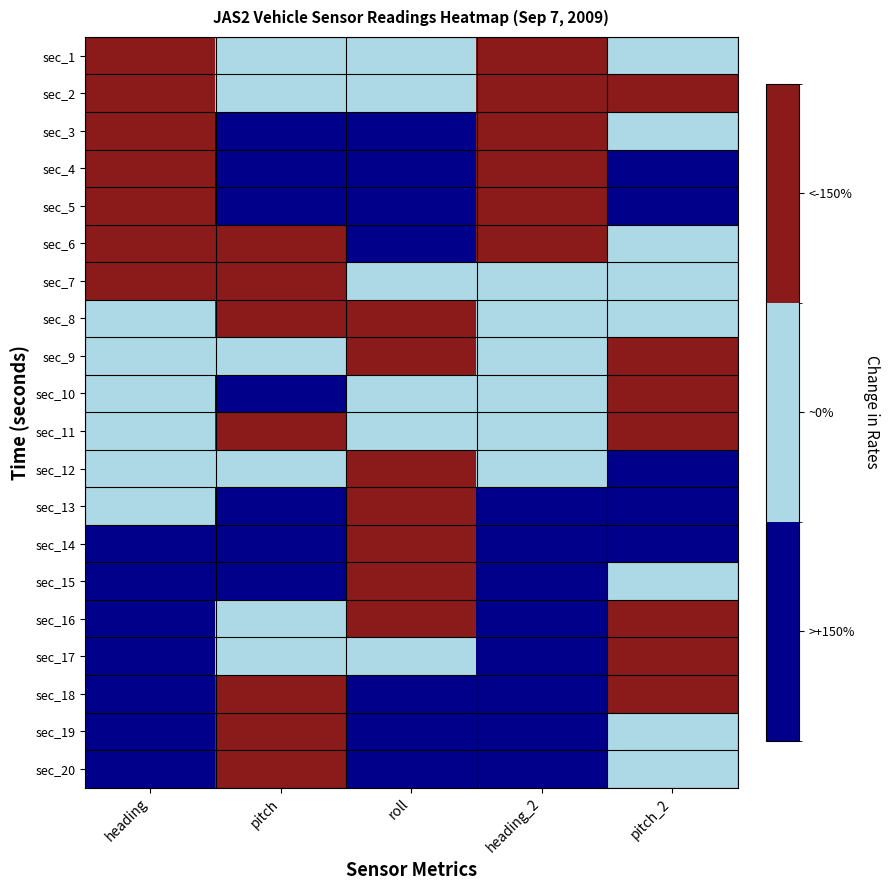

Reading left to right, list all the values displayed in this chart.

sec_1: heading=1	pitch=0	roll=0	heading_2=1	pitch_2=0
sec_2: heading=1	pitch=0	roll=0	heading_2=1	pitch_2=1
sec_3: heading=1	pitch=-1	roll=-1	heading_2=1	pitch_2=0
sec_4: heading=1	pitch=-1	roll=-1	heading_2=1	pitch_2=-1
sec_5: heading=1	pitch=-1	roll=-1	heading_2=1	pitch_2=-1
sec_6: heading=1	pitch=1	roll=-1	heading_2=1	pitch_2=0
sec_7: heading=1	pitch=1	roll=0	heading_2=0	pitch_2=0
sec_8: heading=0	pitch=1	roll=1	heading_2=0	pitch_2=0
sec_9: heading=0	pitch=0	roll=1	heading_2=0	pitch_2=1
sec_10: heading=0	pitch=-1	roll=0	heading_2=0	pitch_2=1
sec_11: heading=0	pitch=1	roll=0	heading_2=0	pitch_2=1
sec_12: heading=0	pitch=0	roll=1	heading_2=0	pitch_2=-1
sec_13: heading=0	pitch=-1	roll=1	heading_2=-1	pitch_2=-1
sec_14: heading=-1	pitch=-1	roll=1	heading_2=-1	pitch_2=-1
sec_15: heading=-1	pitch=-1	roll=1	heading_2=-1	pitch_2=0
sec_16: heading=-1	pitch=0	roll=1	heading_2=-1	pitch_2=1
sec_17: heading=-1	pitch=0	roll=0	heading_2=-1	pitch_2=1
sec_18: heading=-1	pitch=1	roll=-1	heading_2=-1	pitch_2=1
sec_19: heading=-1	pitch=1	roll=-1	heading_2=-1	pitch_2=0
sec_20: heading=-1	pitch=1	roll=-1	heading_2=-1	pitch_2=0